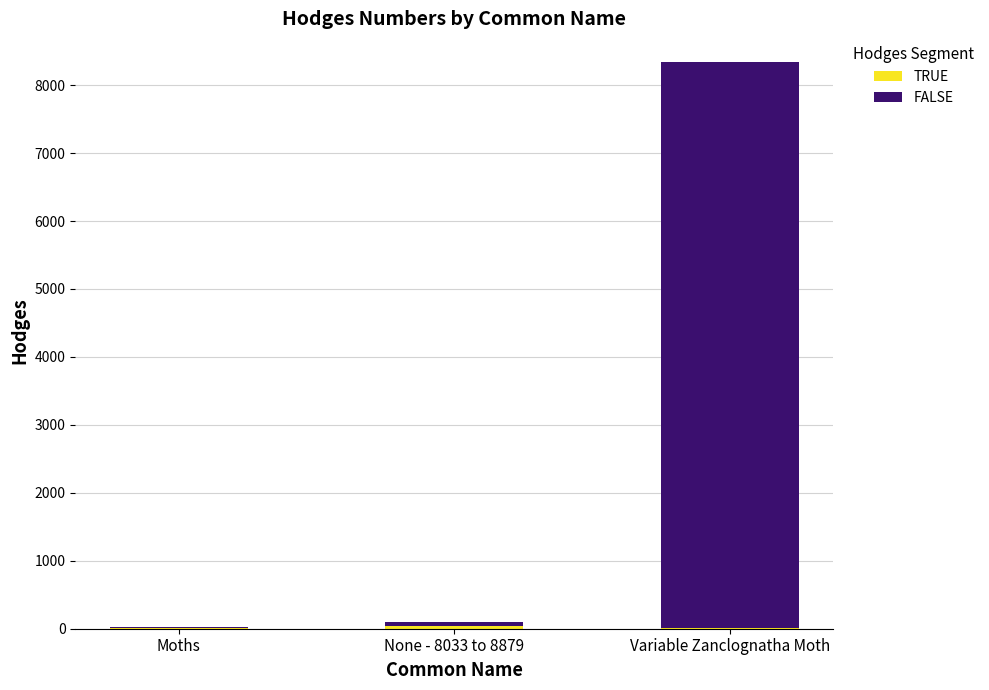

How many series are shown in this chart?

2